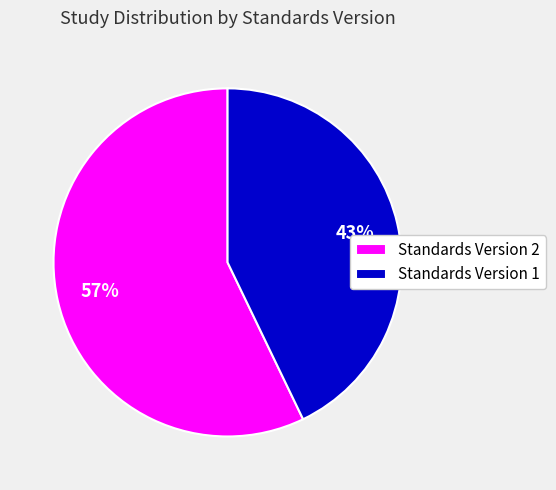

To the nearest percent, what portion does Standards Version 1 represent?

43%